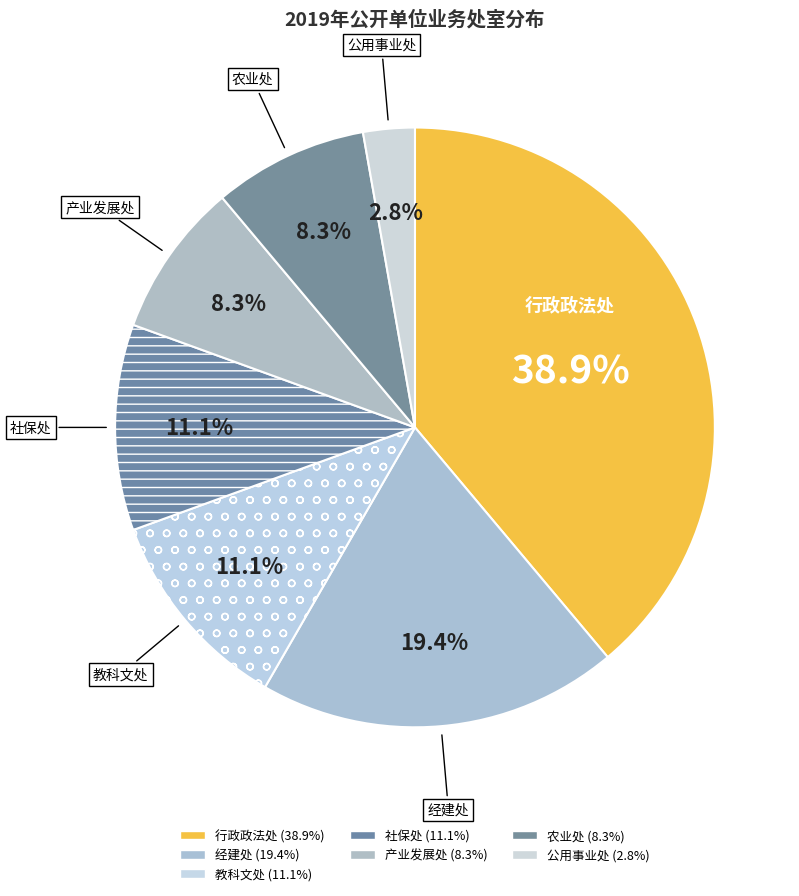

To the nearest percent, what is the difference between the largest and smallest slice percentages?

36%